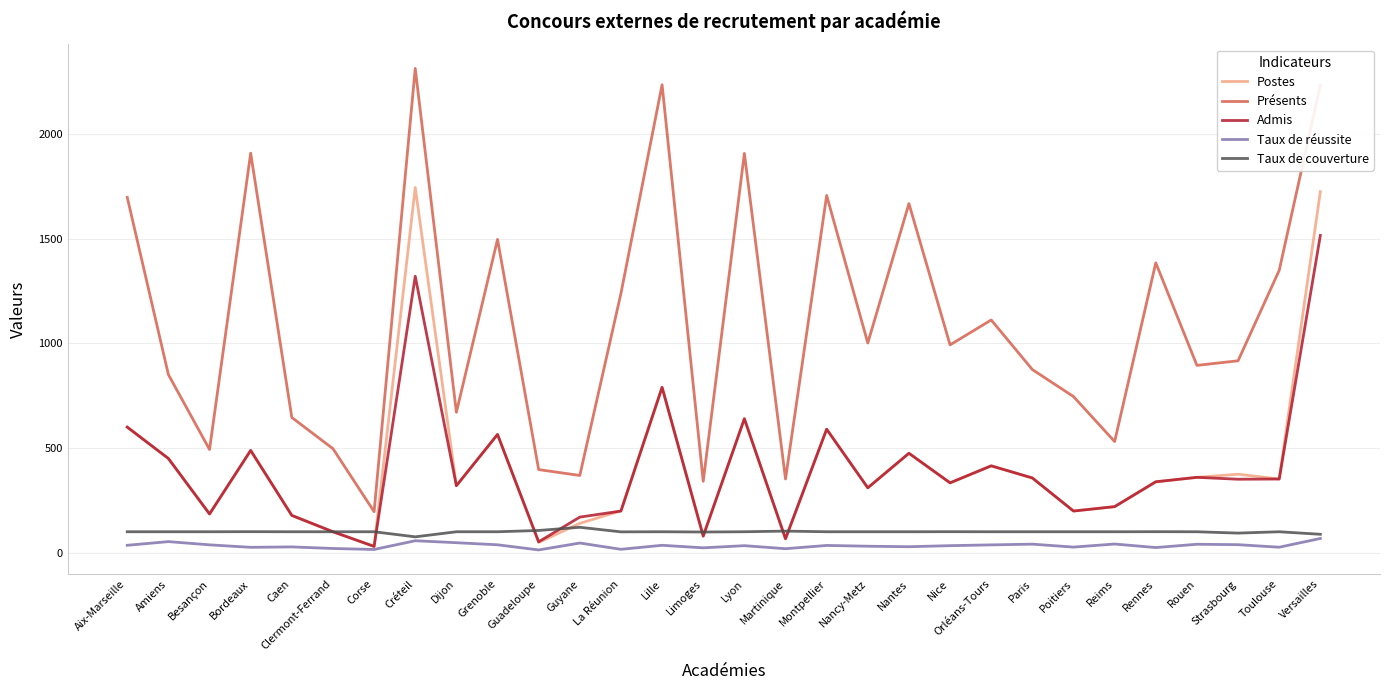

True or false: Taux de couverture has a value of 100.0 at Nantes.

True